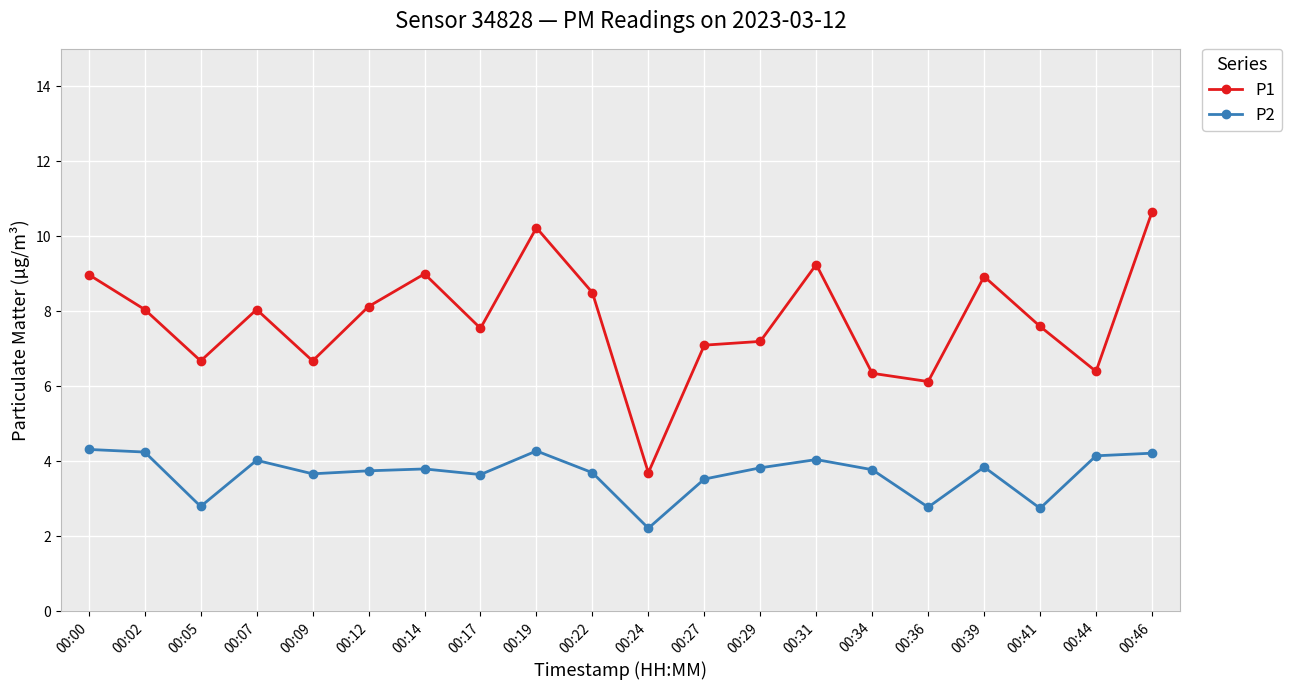

At which label does P1 reach its peak?

00:46